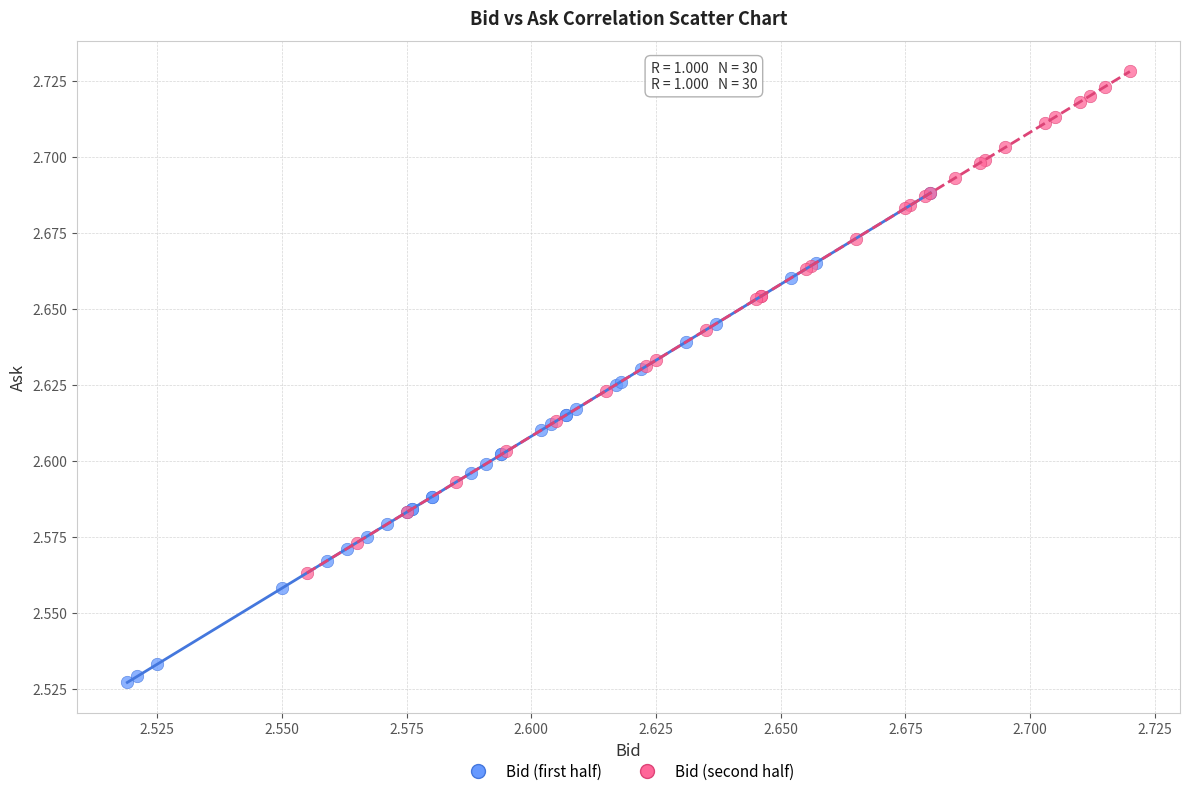

Which series reaches the minimum Y coordinate?

Bid (first half)